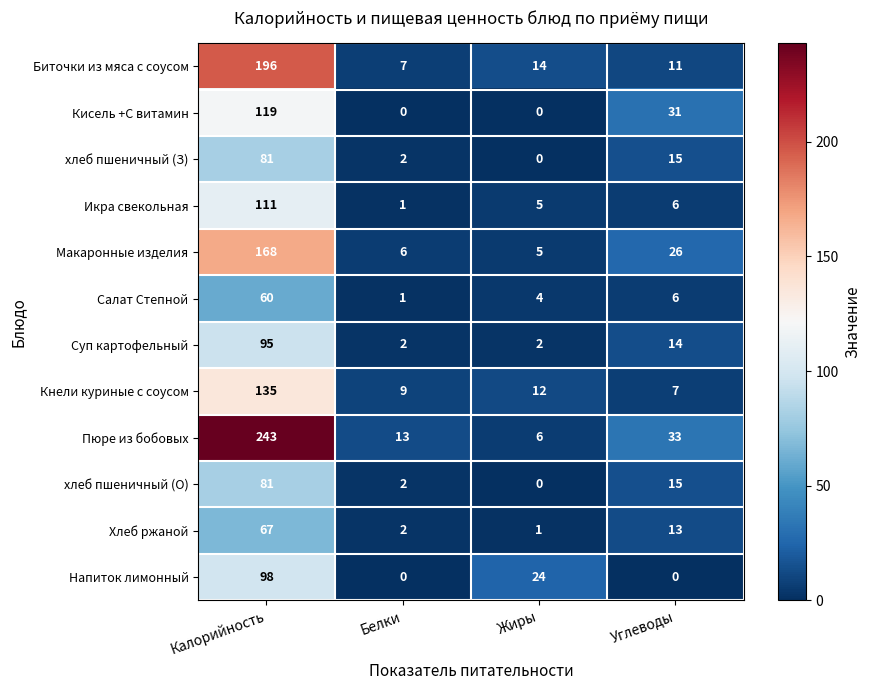

Between Белки and Углеводы, which series saw the biggest shift?

Кисель +С витамин